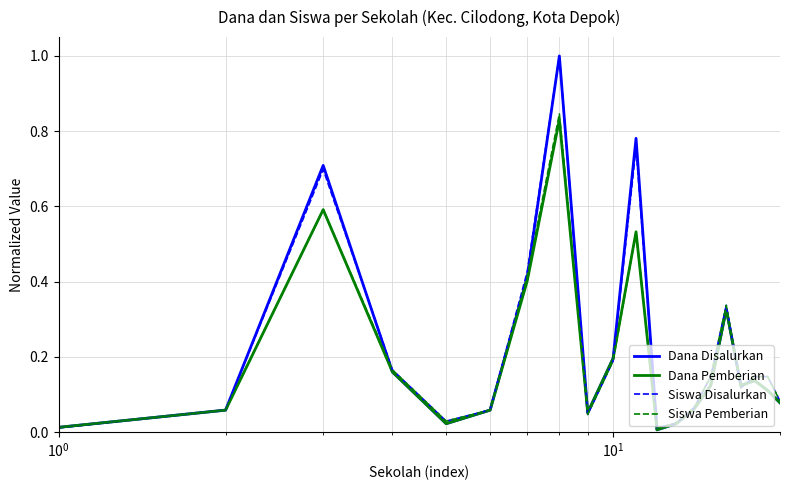

How many lines are shown in the chart?

4